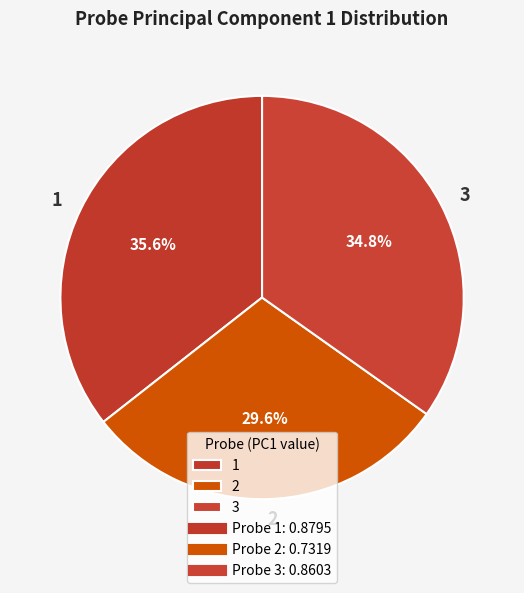

What percentage do 1 and 2 together represent?

65.2%